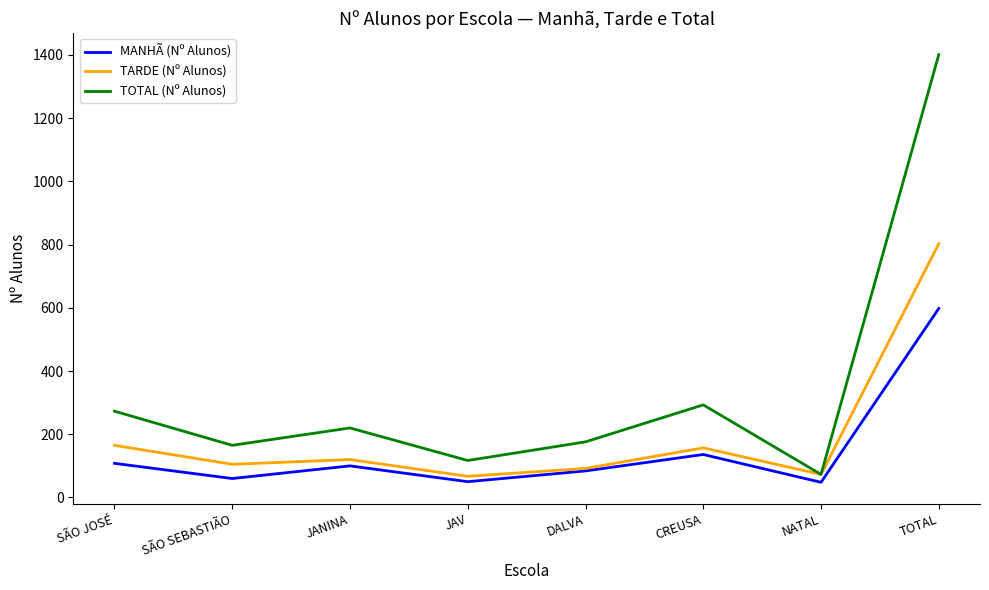

How many interior local valleys does the TOTAL (Nº Alunos) series have?

3